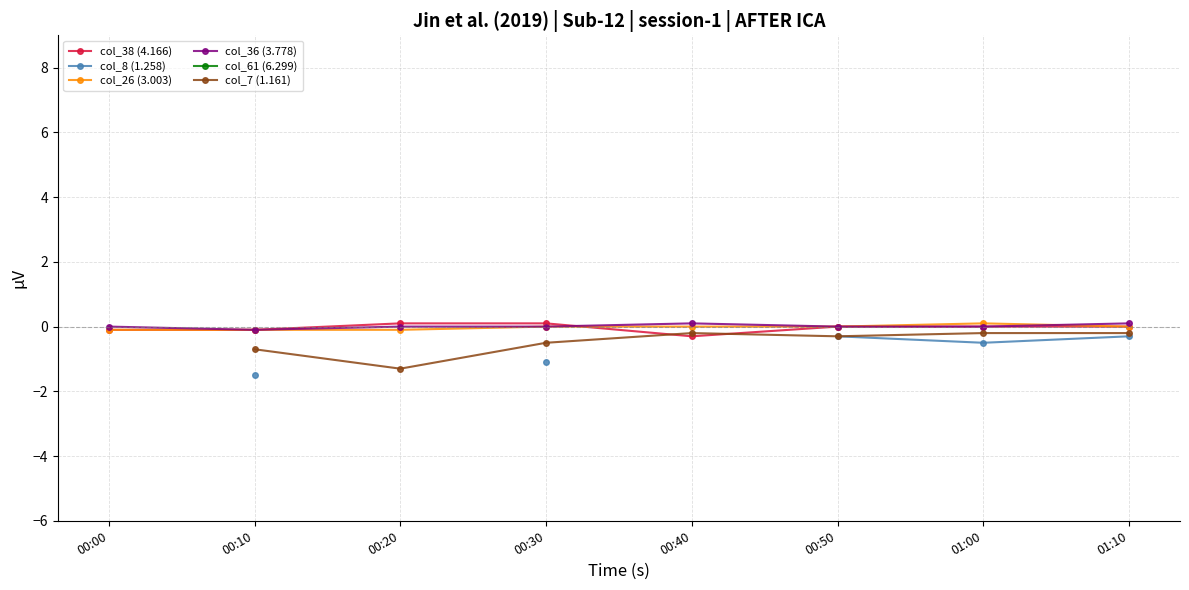

The col_8 (1.258) series shows nan at 00:40. True or false?

False